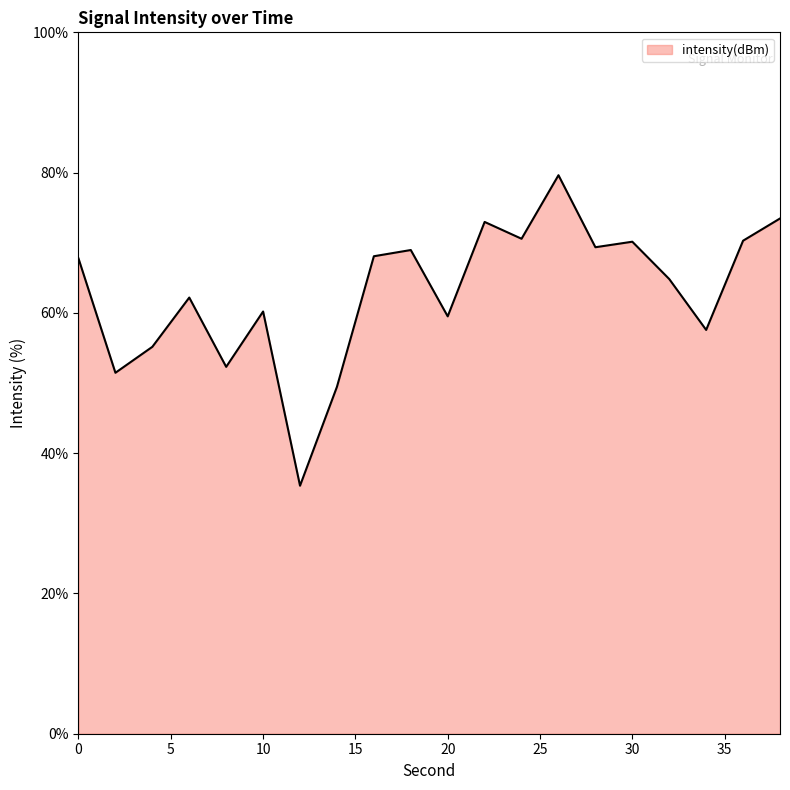

What is the greatest value displayed?

79.6